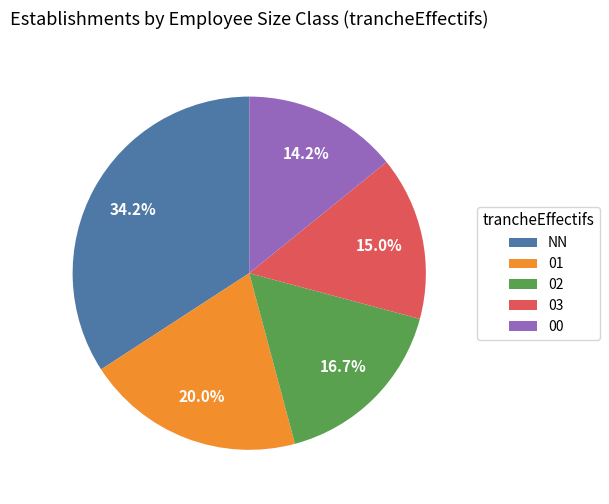

Does 03 represent more than half of the total?

No